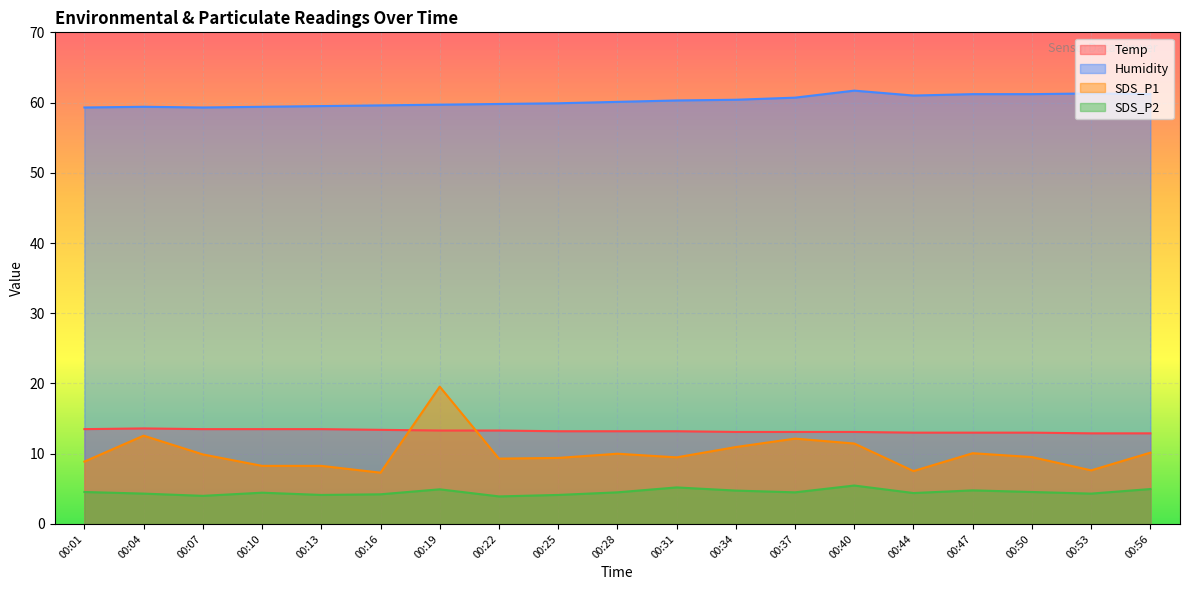

Read the Temp value at 00:50.

13.0